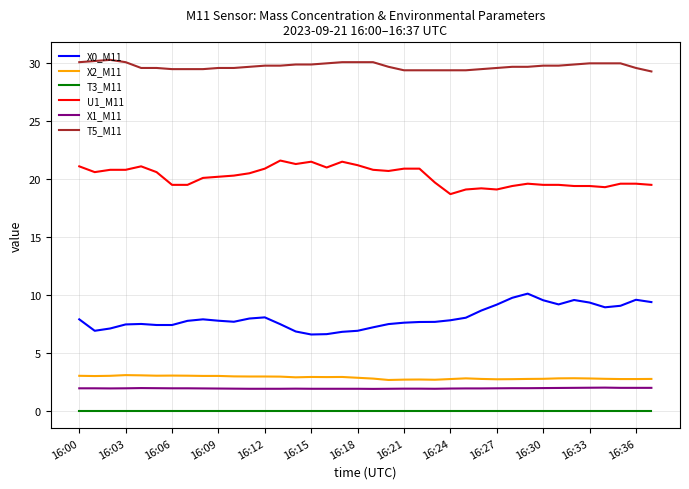

True or false: X0_M11 and X2_M11 intersect in this chart.

False